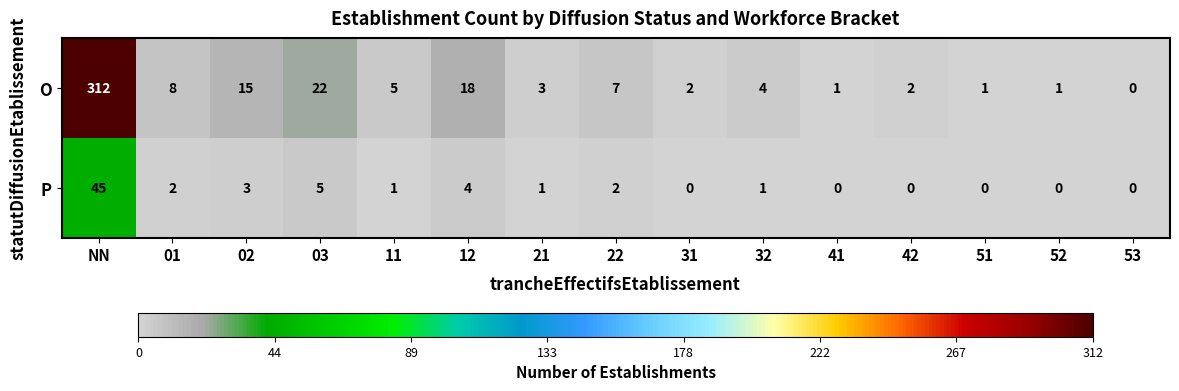

At which category is the sum across all series the highest?

NN